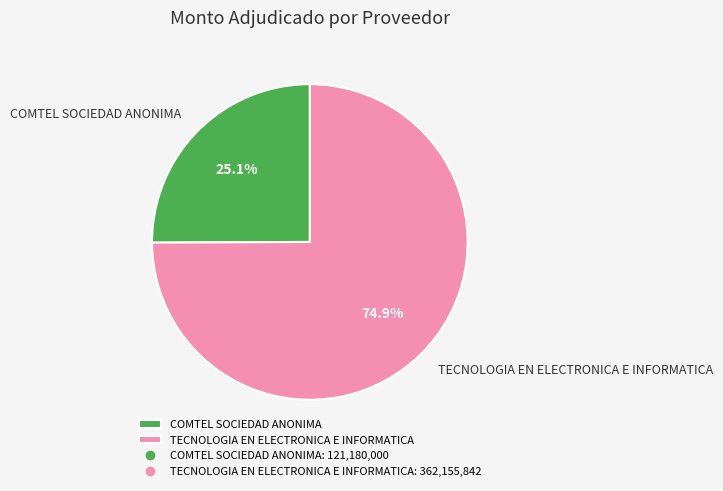

What percentage is the TECNOLOGIA EN ELECTRONICA E INFORMATICA slice, to the nearest percent?

75%